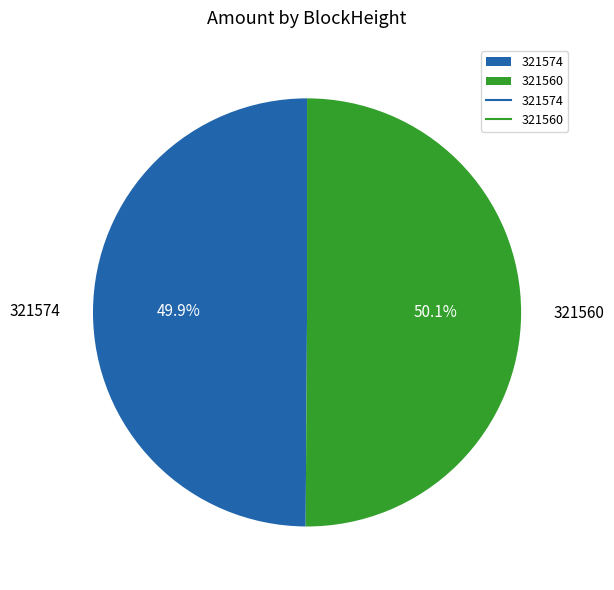

Does any single category account for the majority?

Yes